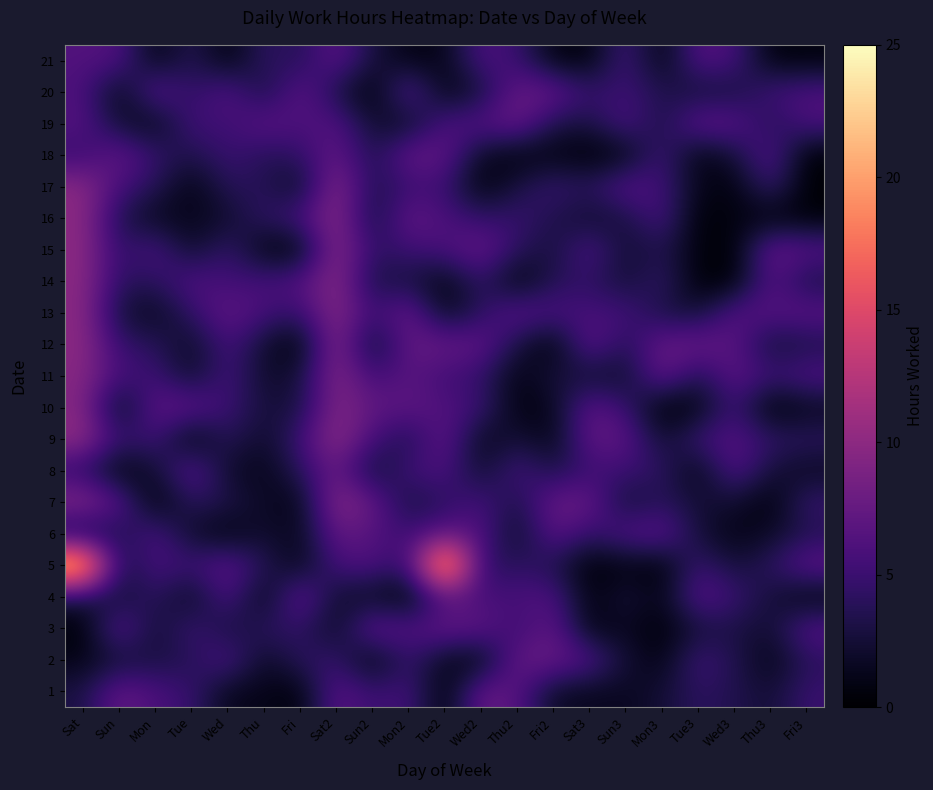

What is the total value across all series at Wed2?

95.1